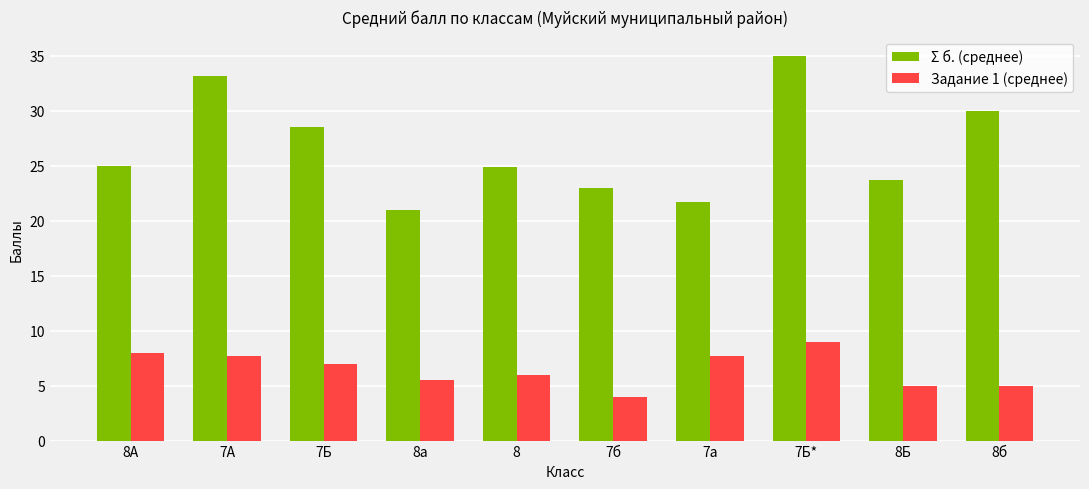

Which category has the lowest value in the Σ б. (среднее) series?

8а